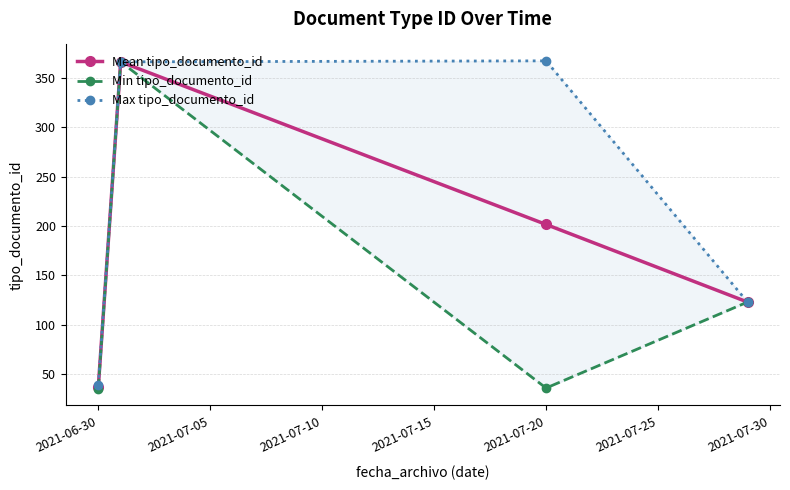

List the series in order of their overall mean, highest first.

Max tipo_documento_id, Mean tipo_documento_id, Min tipo_documento_id